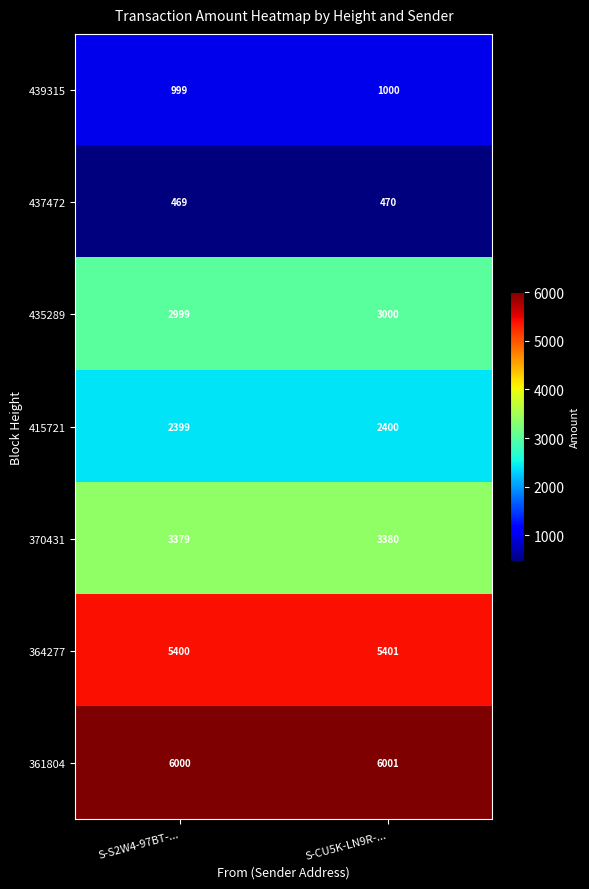

What is the spread (max minus min) of values at S-CU5K-LN9R-...?

5531